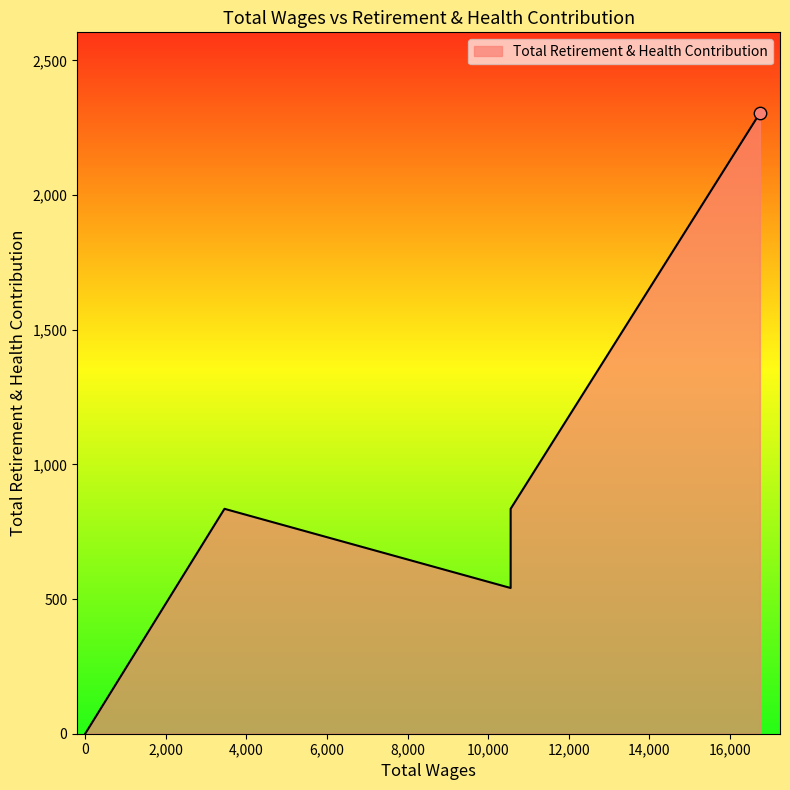

What is the ratio of the value at 3457.0 to the value at 10560.0?

1.0